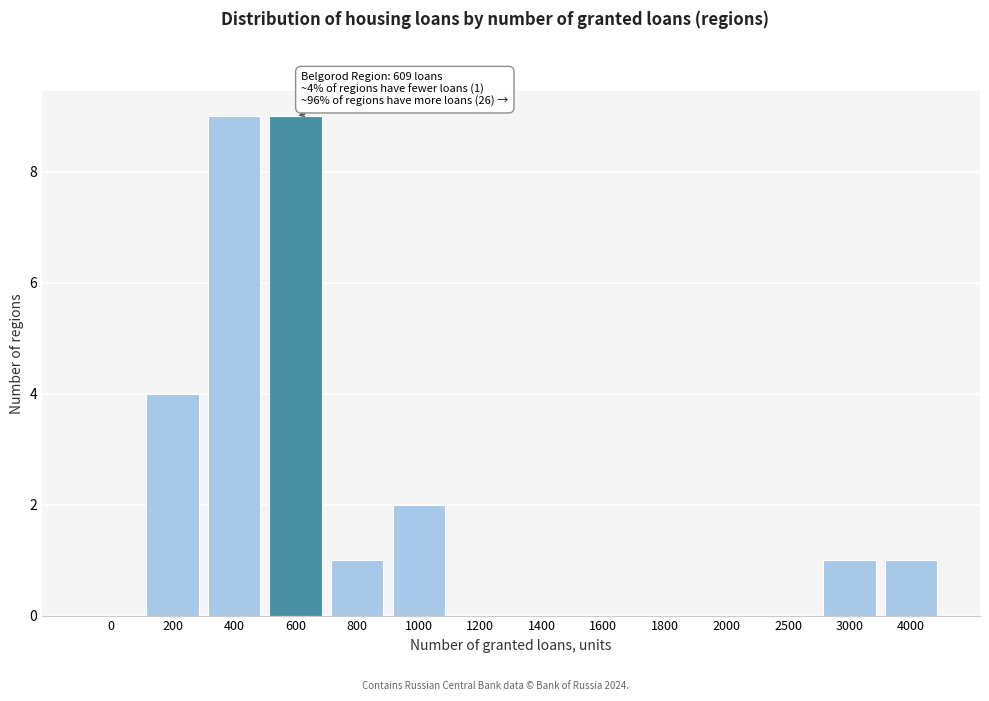

Reading left to right, list all the values displayed in this chart.

0=0	200=4	400=9	600=9	800=1	1000=2	1200=0	1400=0	1600=0	1800=0	2000=0	2500=0	3000=1	4000=1